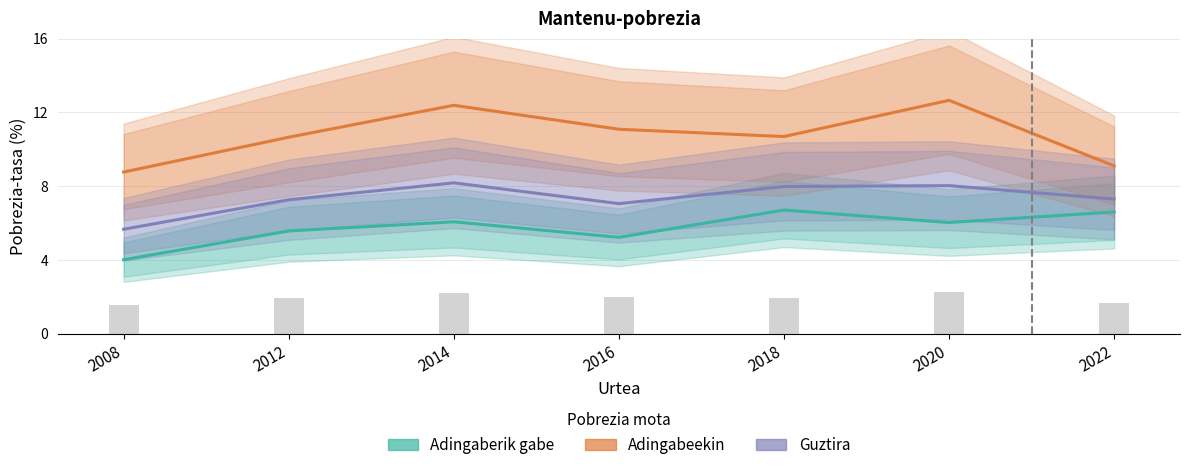

What is the difference between the Adingabeekin values at 2016 and 2012?

0.4